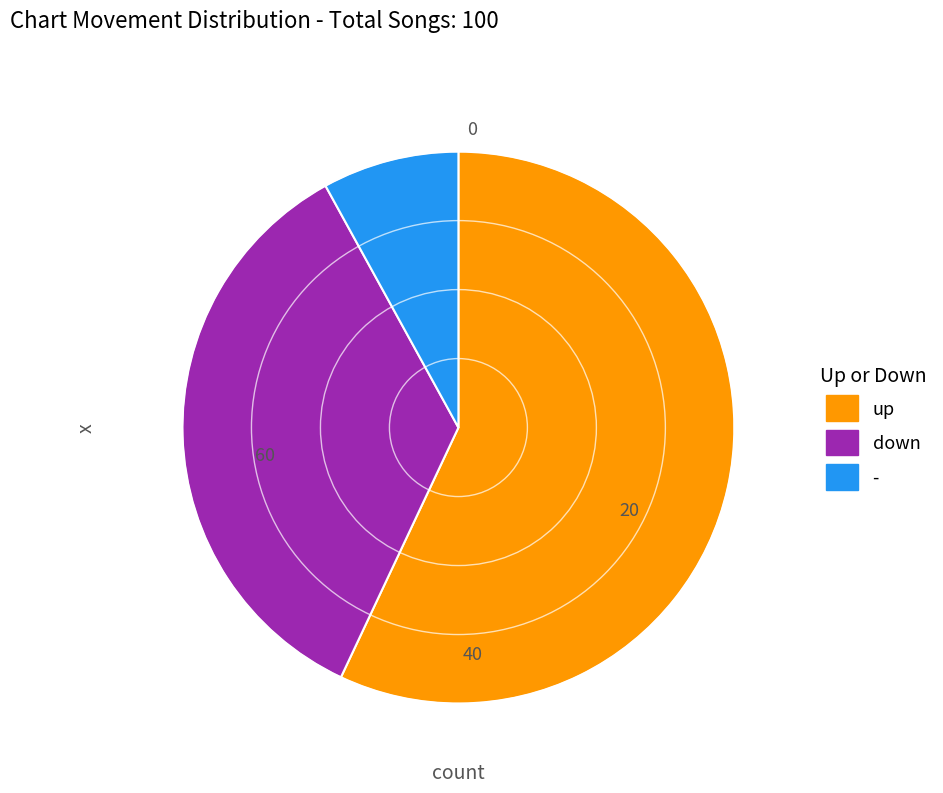

Do down and - together represent more than half of the pie?

No